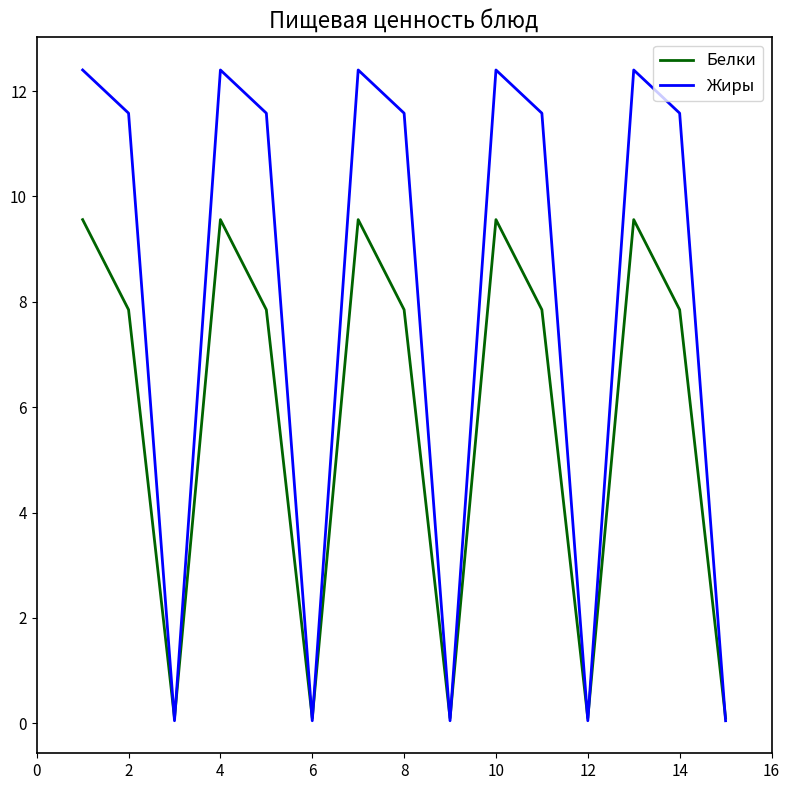

Which series has the largest range (max minus min)?

Жиры